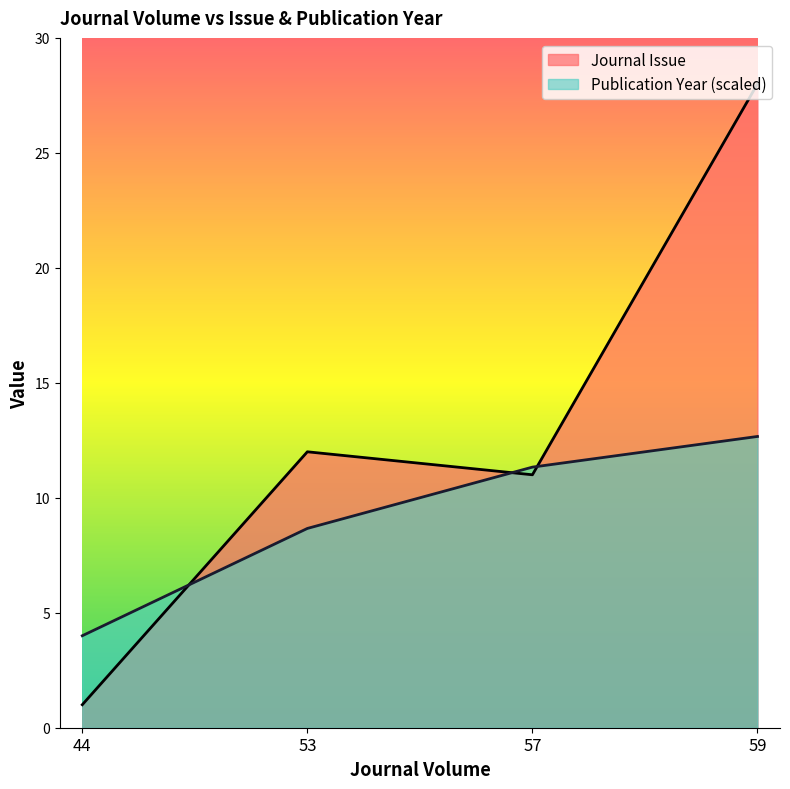

The value of Publication Year at 44 is 1.8. True or false?

False